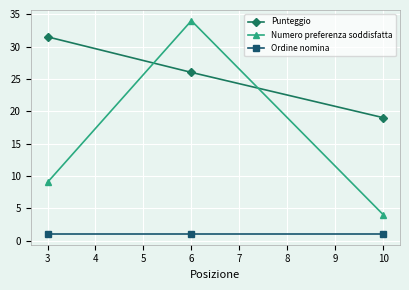

Between 6 and 10, which series saw the biggest shift?

Numero preferenza soddisfatta